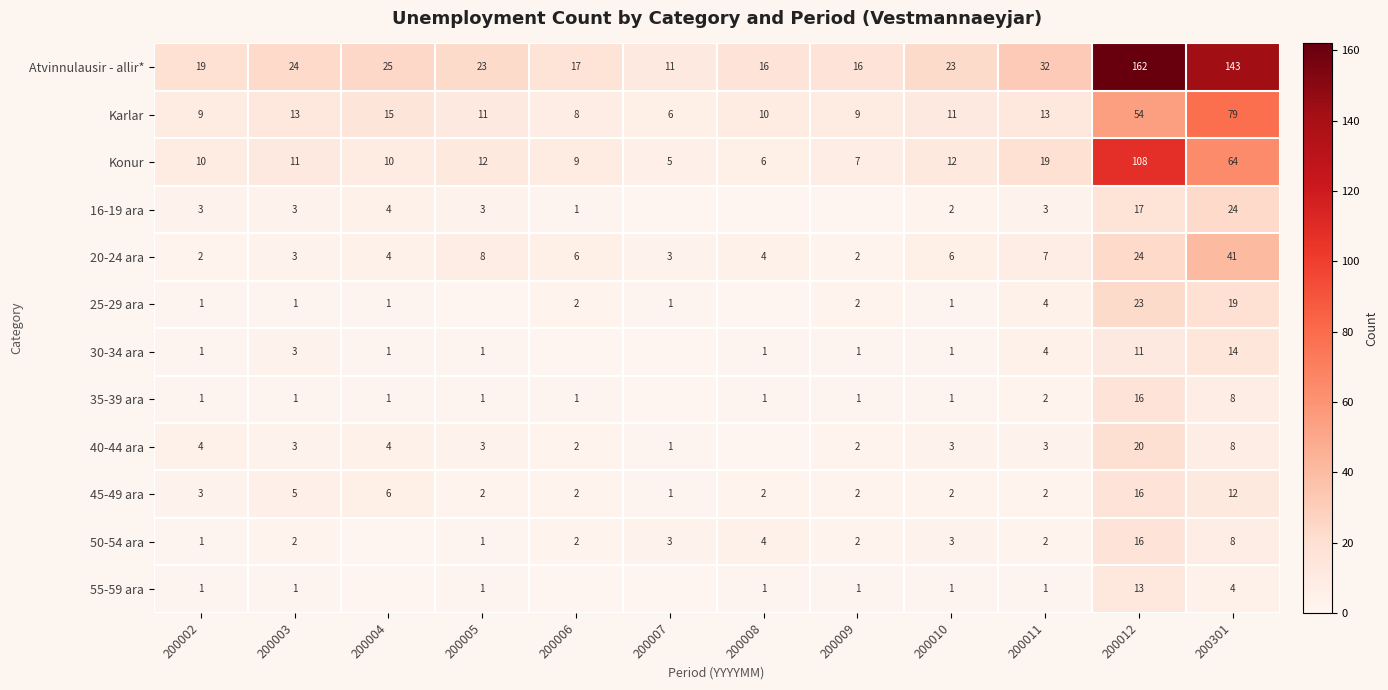

What is the spread (max minus min) of values at 200301?

139